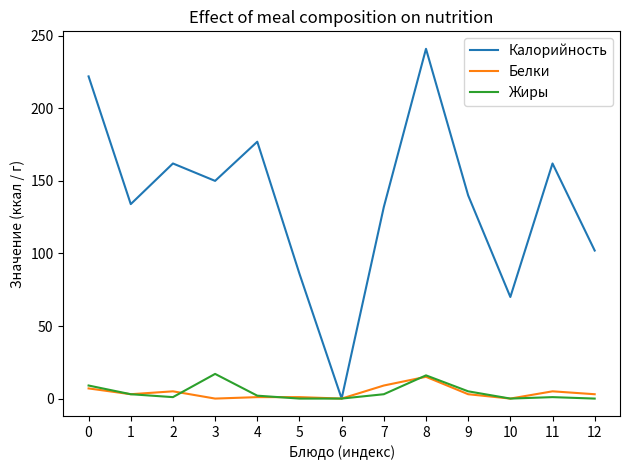

Which series has the largest range (max minus min)?

Калорийность